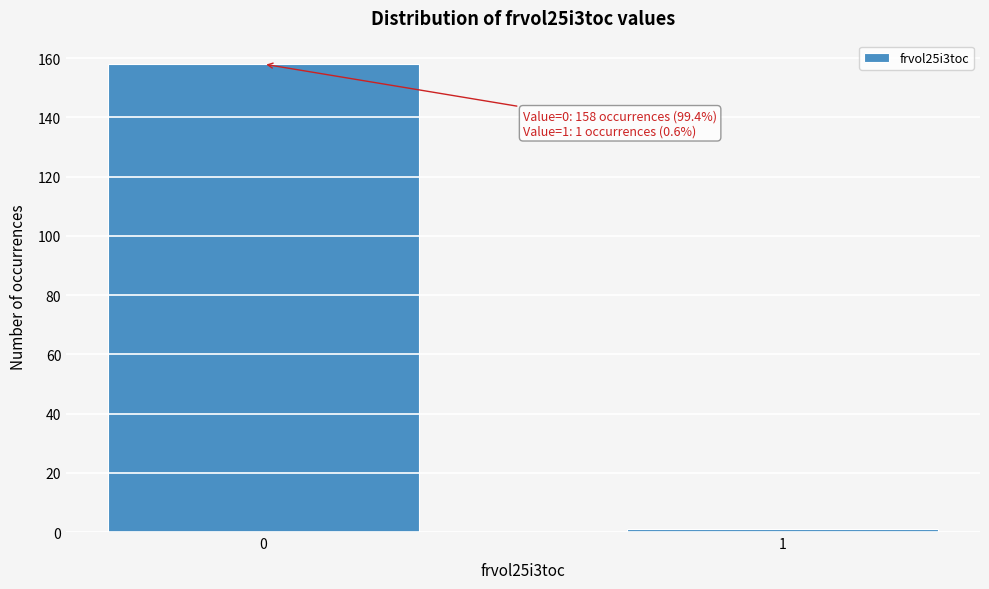

Reading left to right, extract all data points from this chart.

158	1